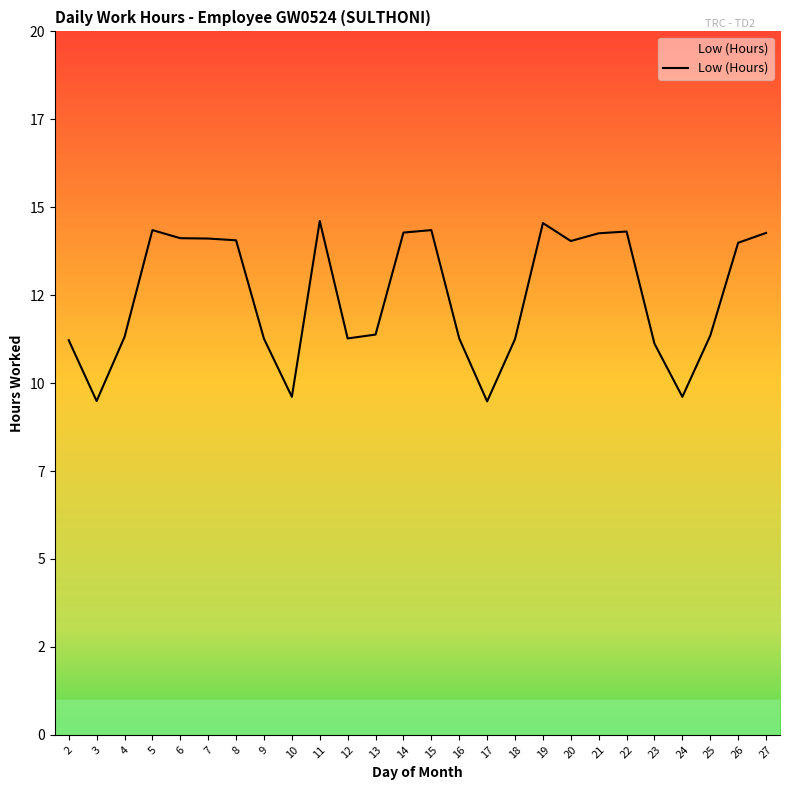

True or false: the data shows 10.1 at 19.

False